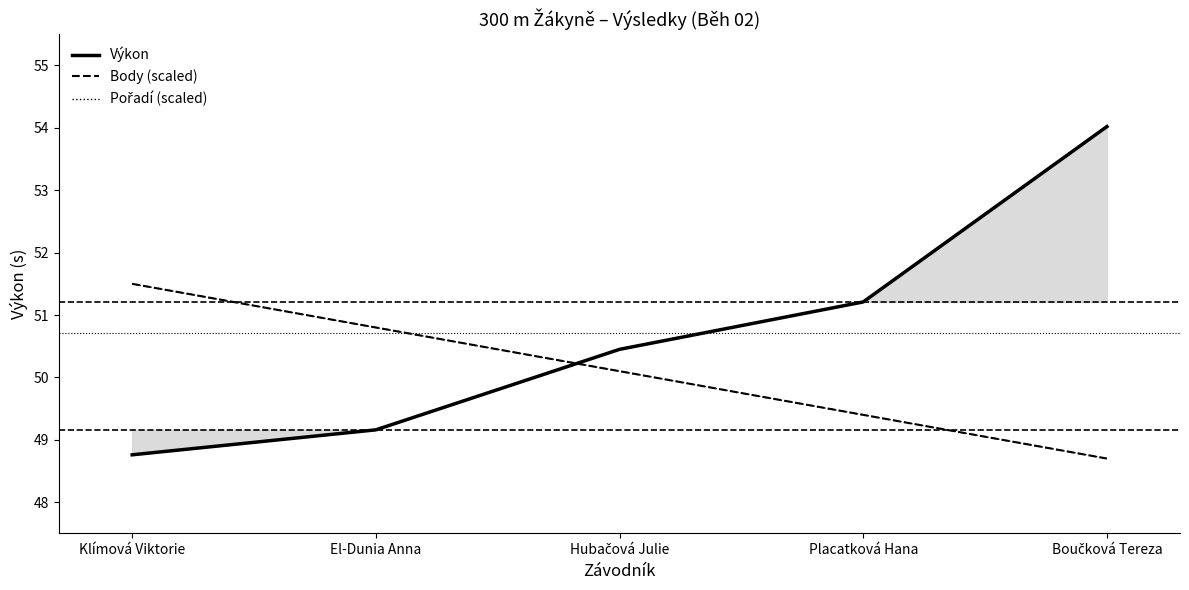

Does the chart display data point markers on the line(s)?

No